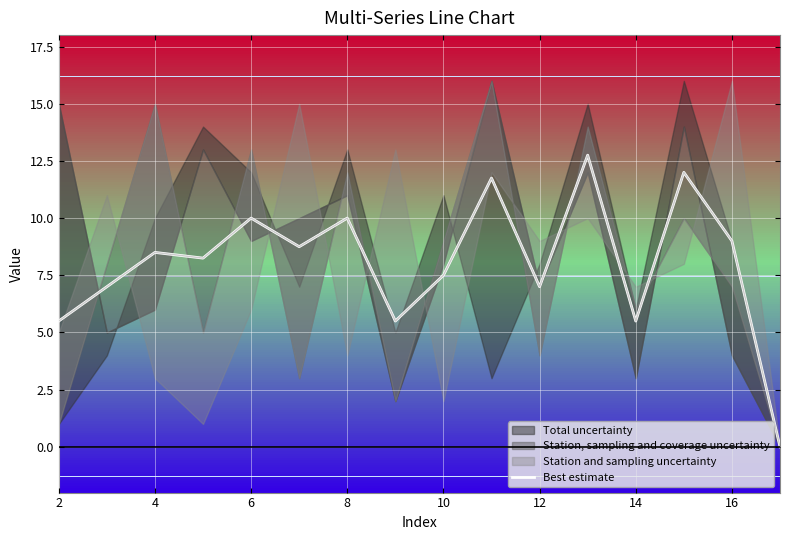

What is the maximum value shown in the chart?

12.8